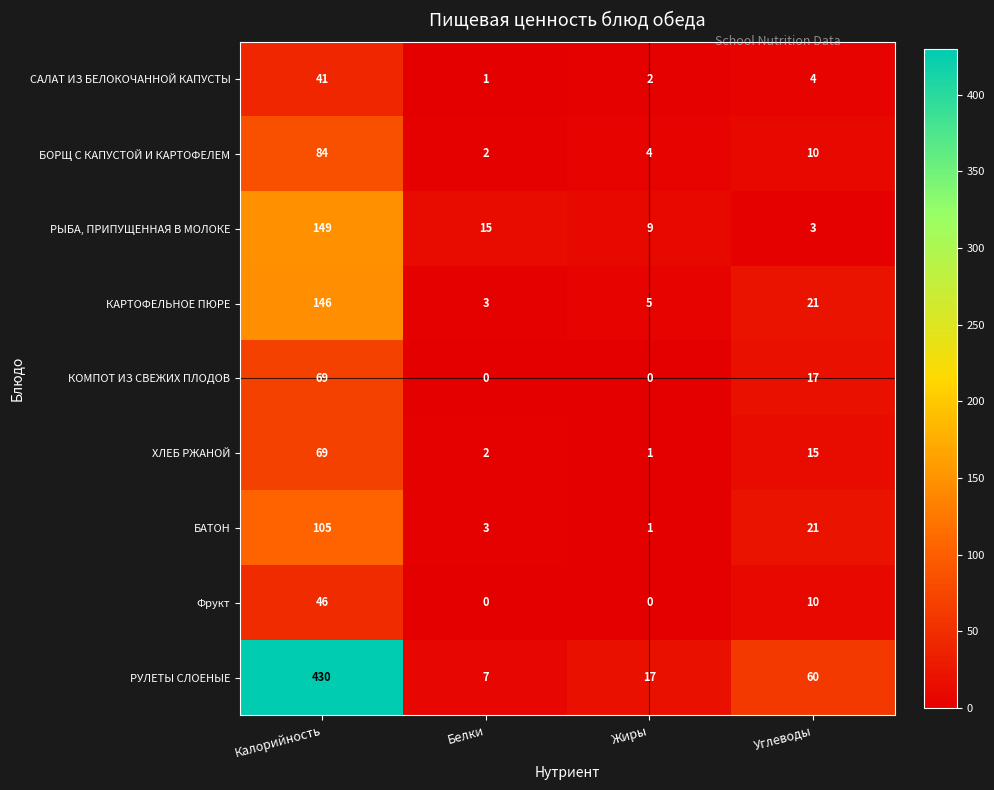

True or false: РУЛЕТЫ СЛОЕНЫЕ has a value of 103 at Углеводы.

False